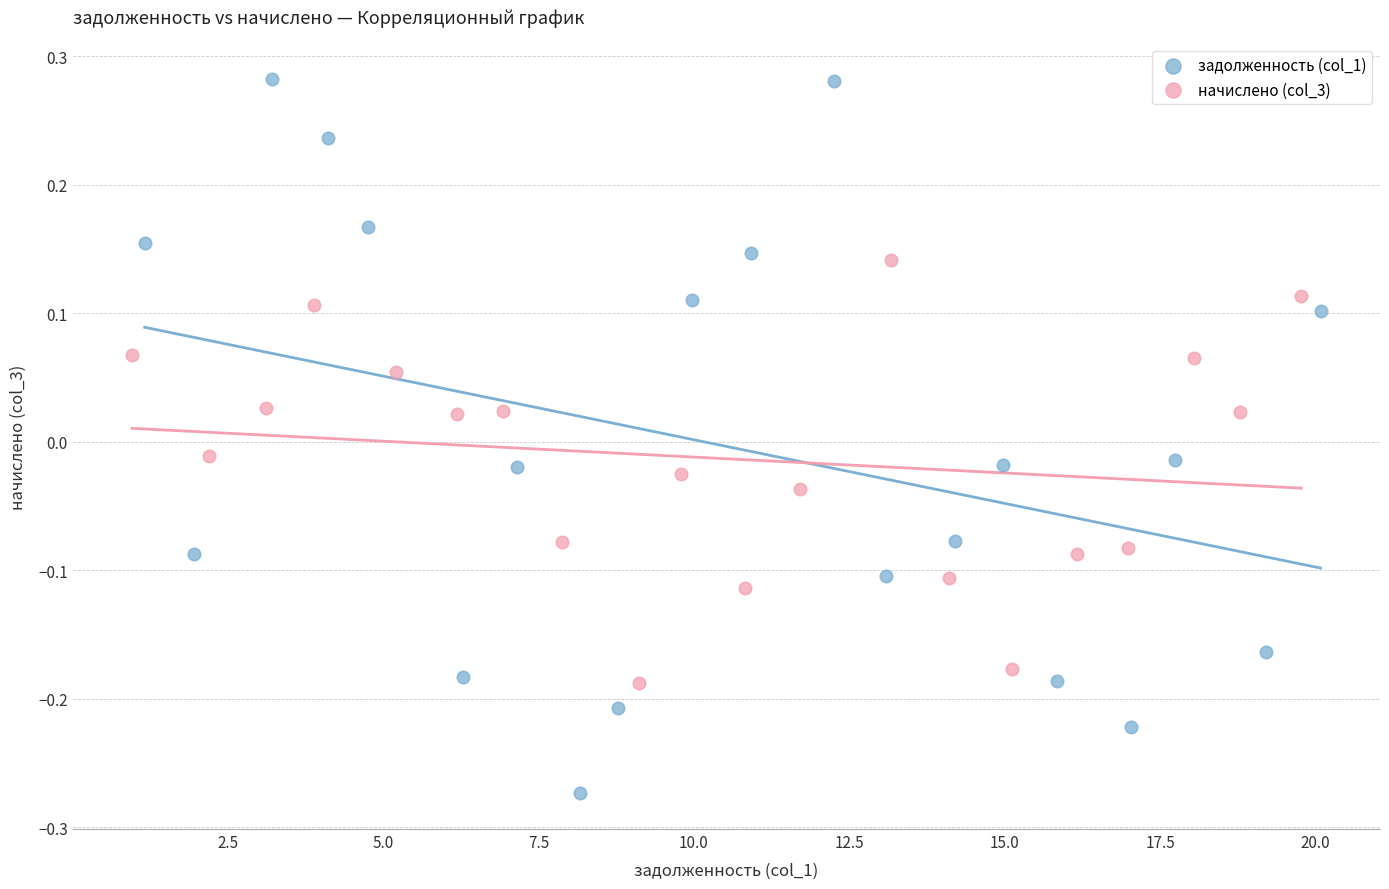

Which series reaches the maximum Y coordinate?

задолженность (col_1)